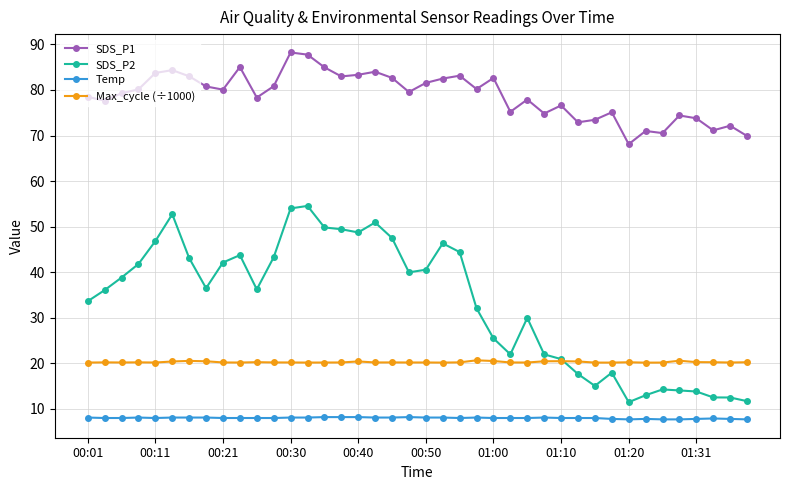

What is the maximum value shown in the chart?

88.2